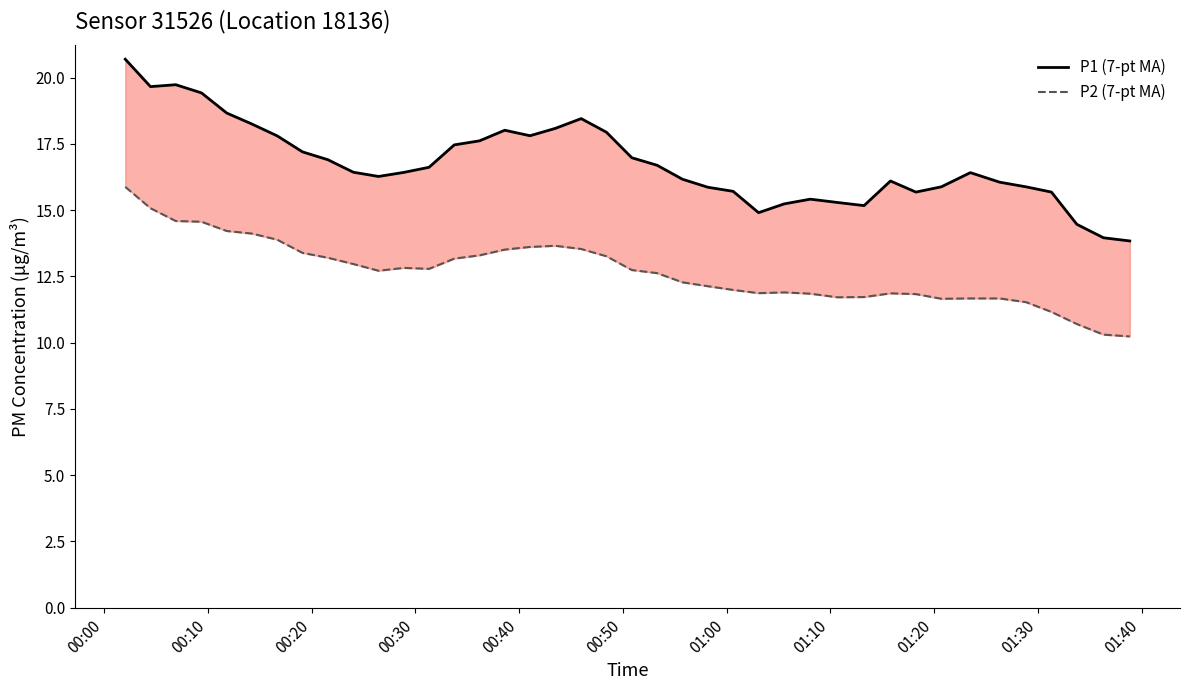

What is the sum of all P1 (7-pt MA) values?

671.0